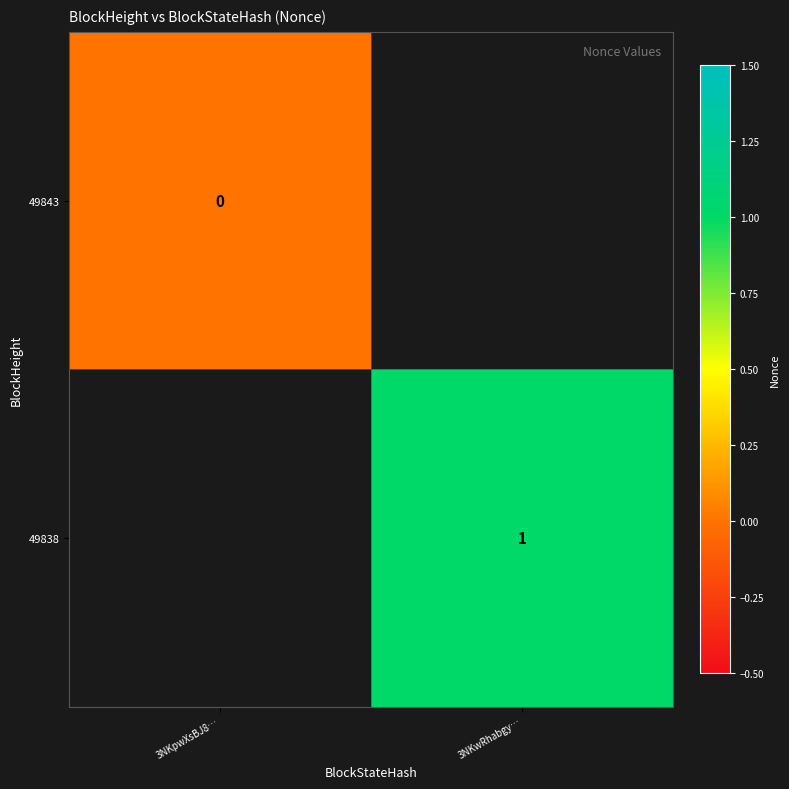

True or false: 49838 has a value of 0.6 at 3NKwRhabgy….

False